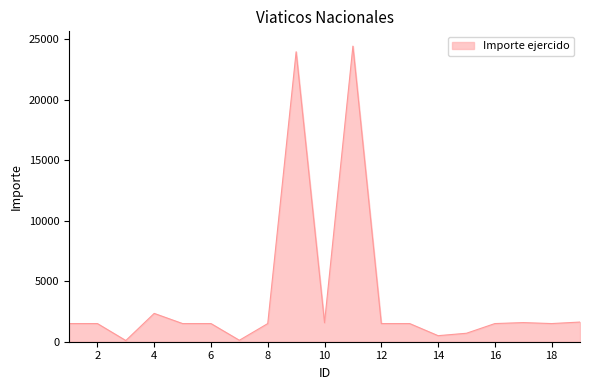

What is the difference between the maximum and minimum values?

24328.9